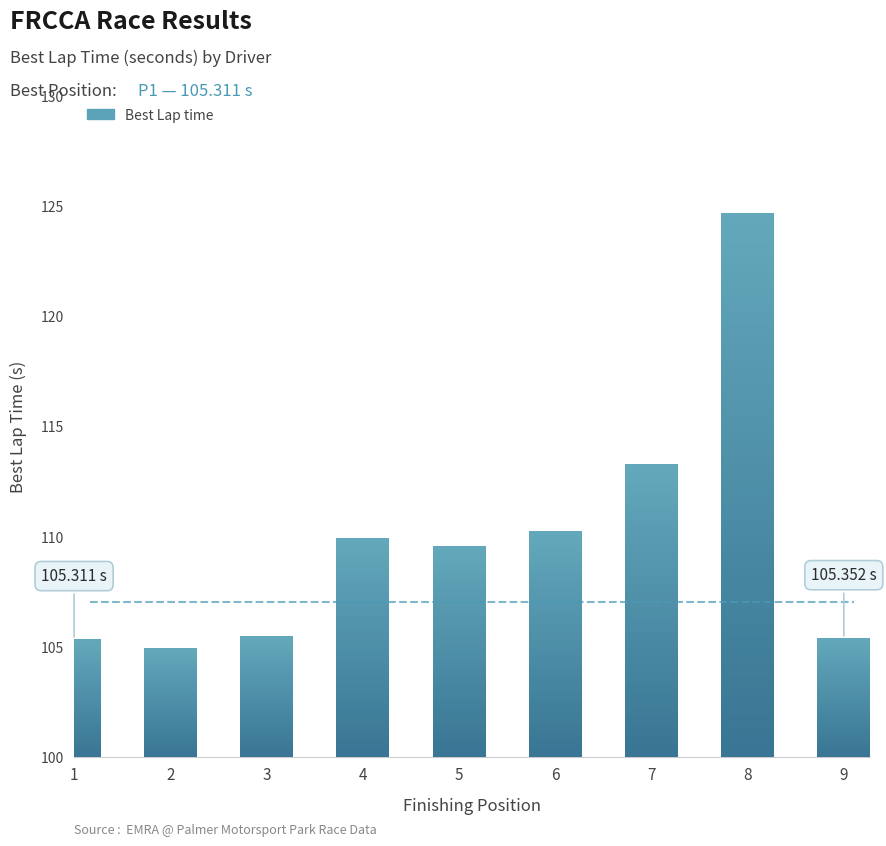

What is the difference between the values at 6 and 9?

4.9